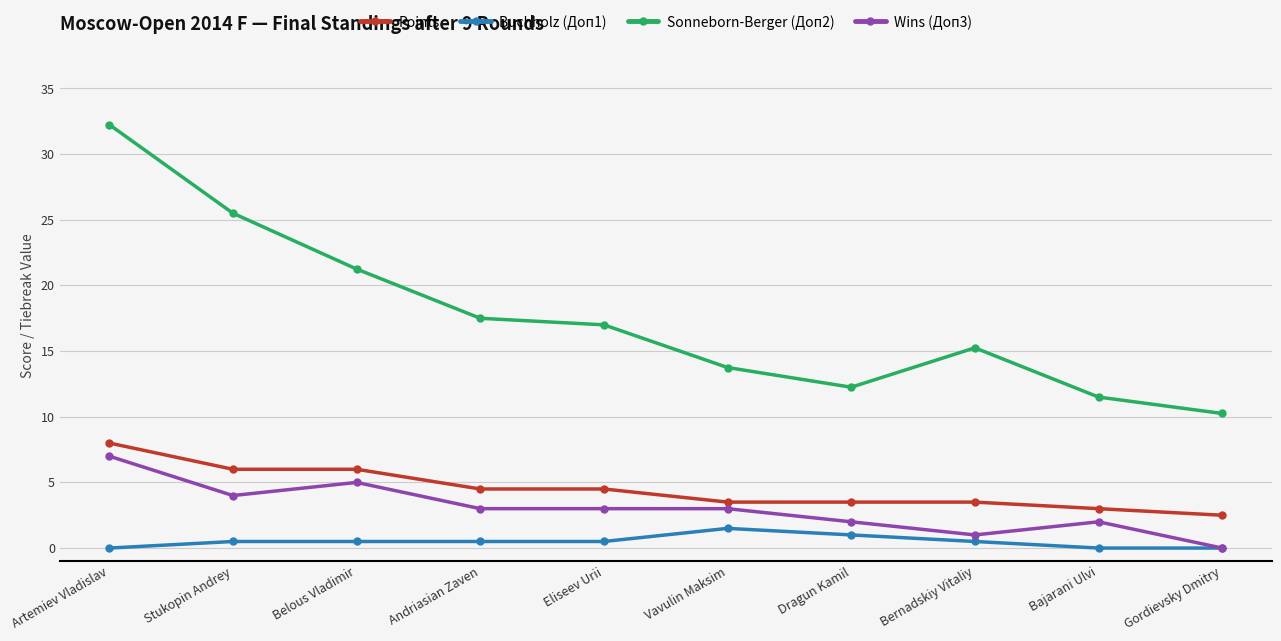

True or false: Wins (Доп3) and Sonneborn-Berger (Доп2) intersect in this chart.

False